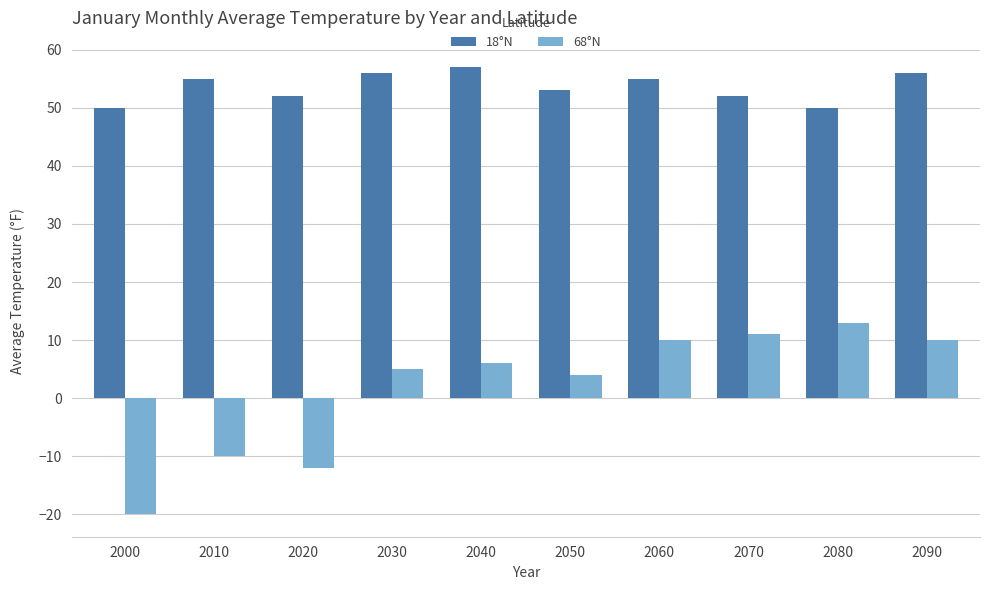

What is the sum of all 68°N values?

17